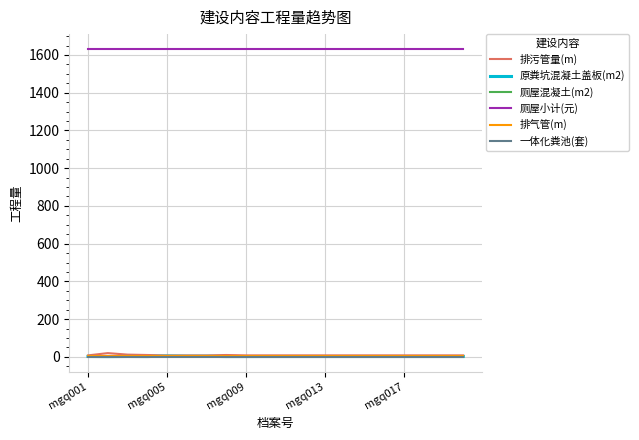

Which series has the largest total across all categories?

厕屋小计(元)